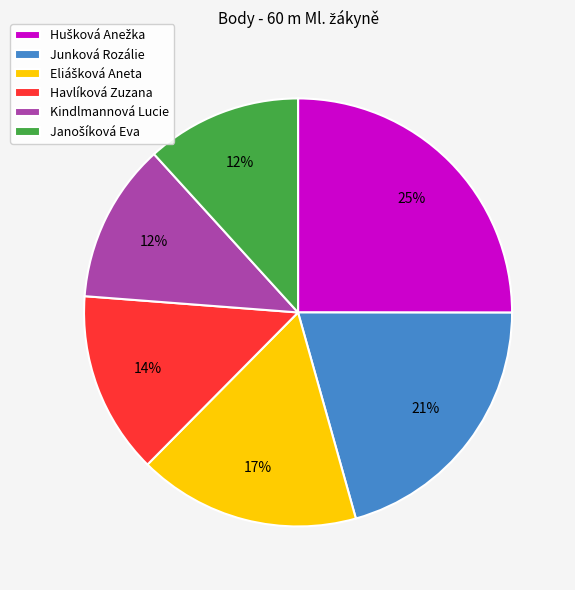

The Havlíková Zuzana slice represents 5% of the pie. True or false?

False